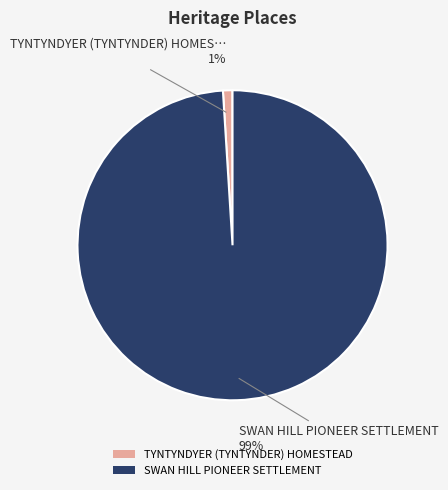

Rank the categories by value from highest to lowest.

SWAN HILL PIONEER SETTLEMENT, TYNTYNDYER (TYNTYNDER) HOMESTEAD